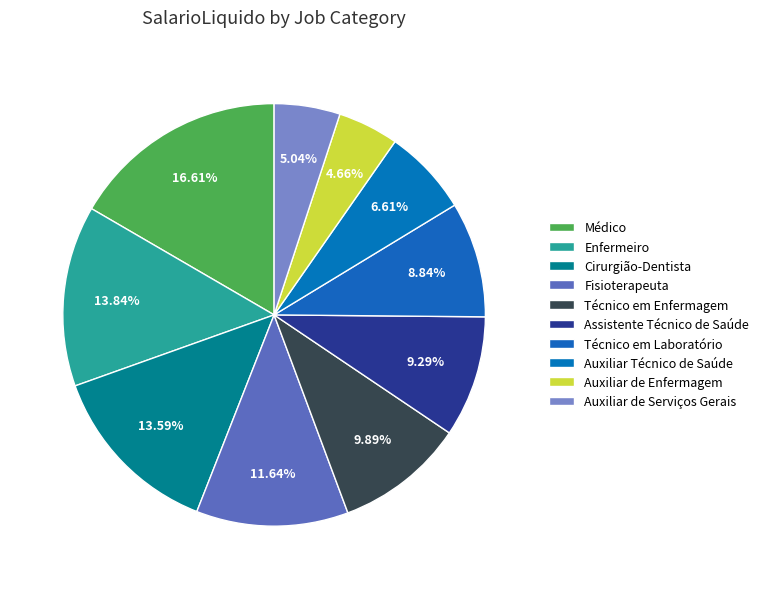

The Fisioterapeuta slice represents 12% of the pie. True or false?

True